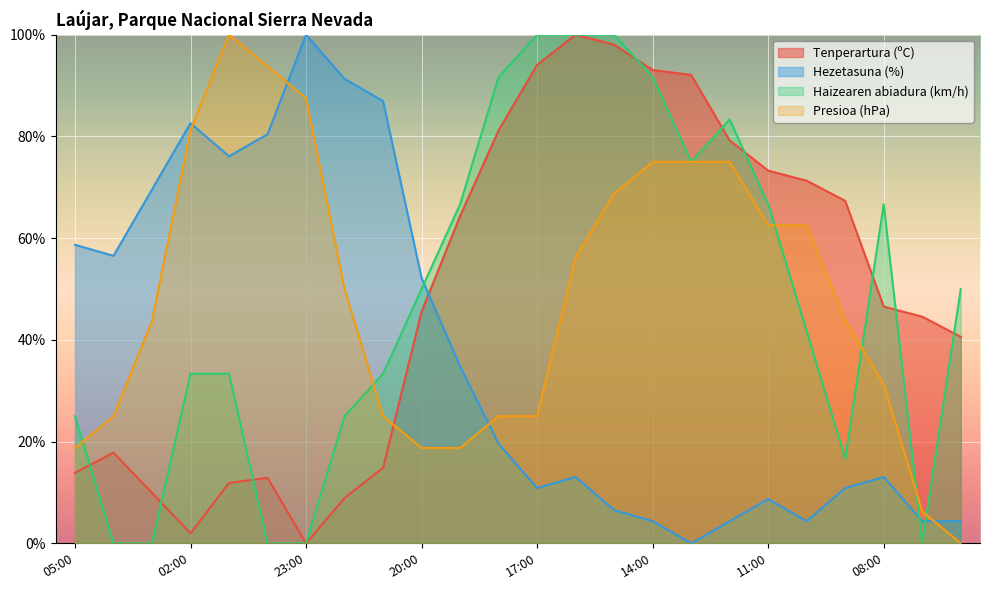

How many interior local valleys does the Haizearen abiadura (km/h) series have?

3